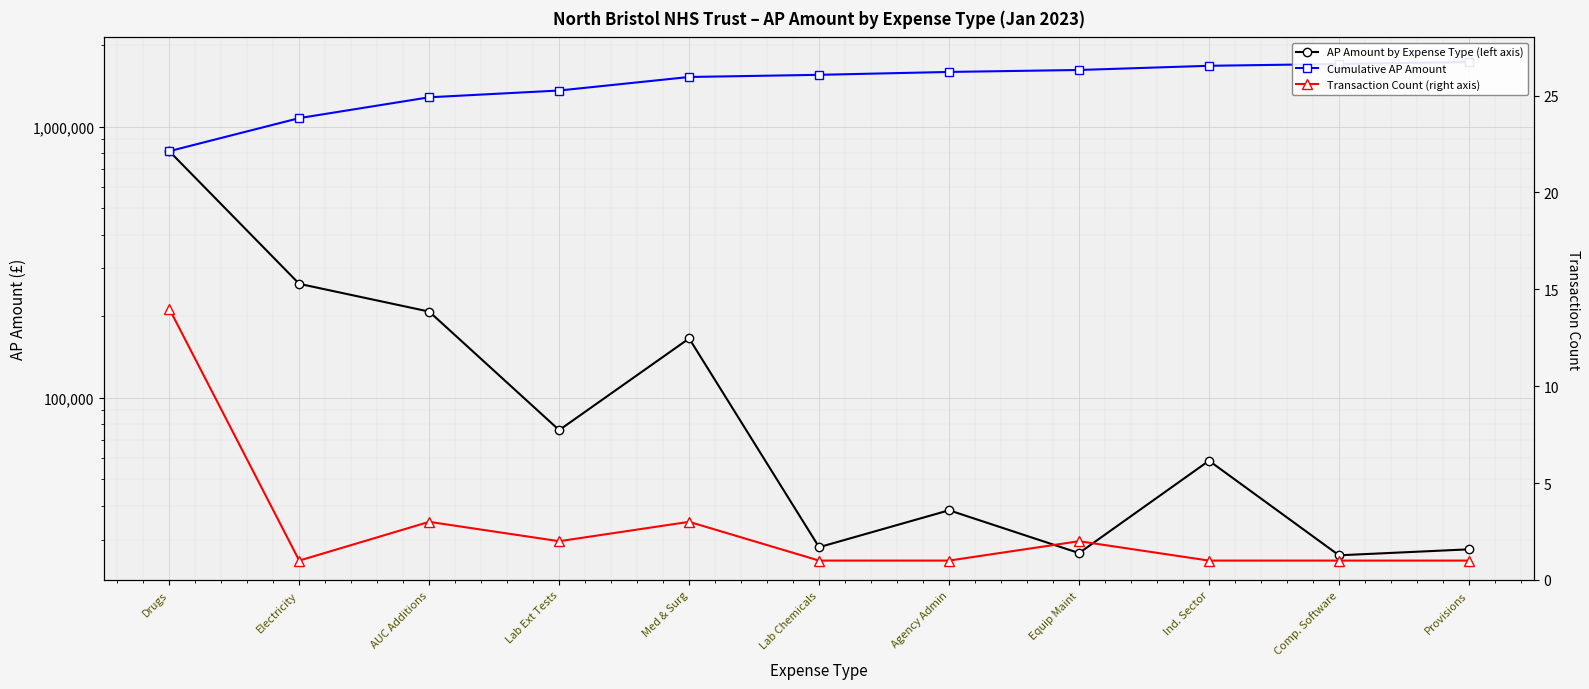

What position from the right is Ind. Sector?

3